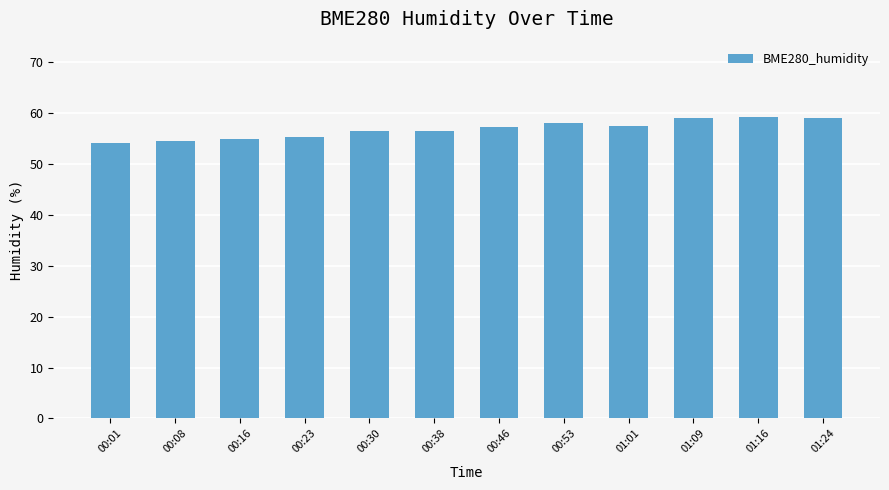

What is the average value?

56.8